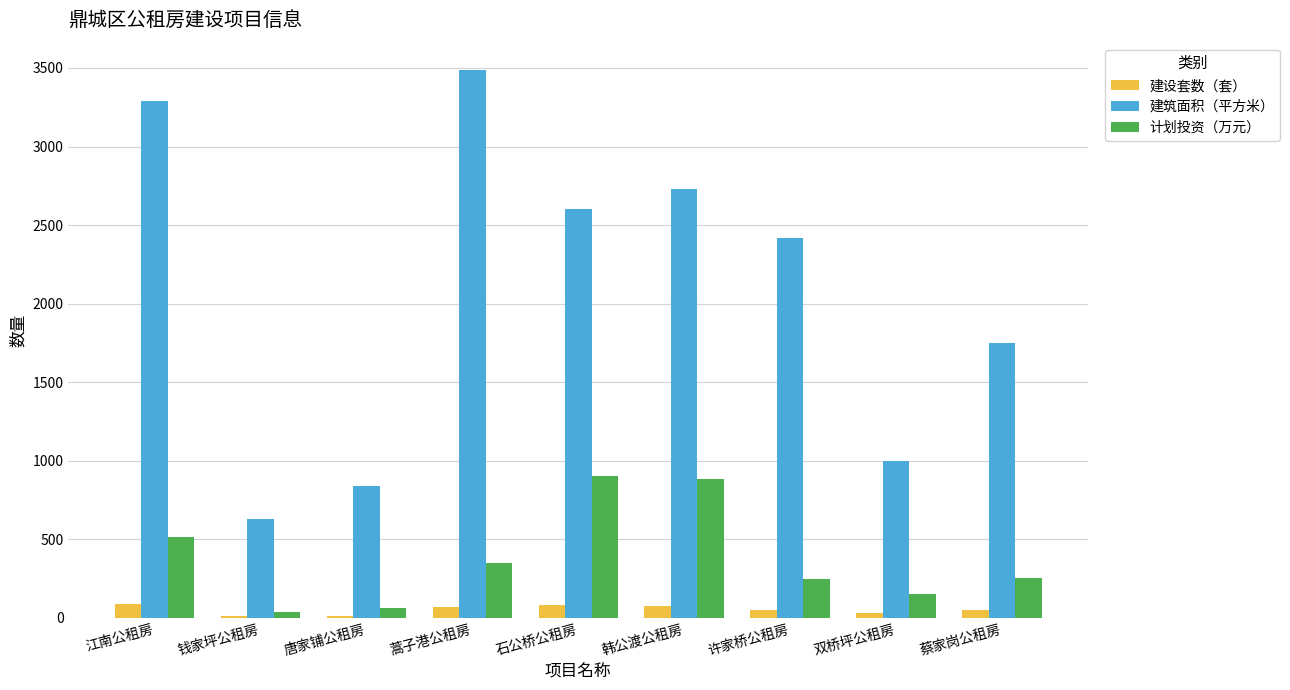

Is the value of 计划投资（万元） at 韩公渡公租房 greater than the value of 建筑面积（平方米） at 钱家坪公租房?

Yes